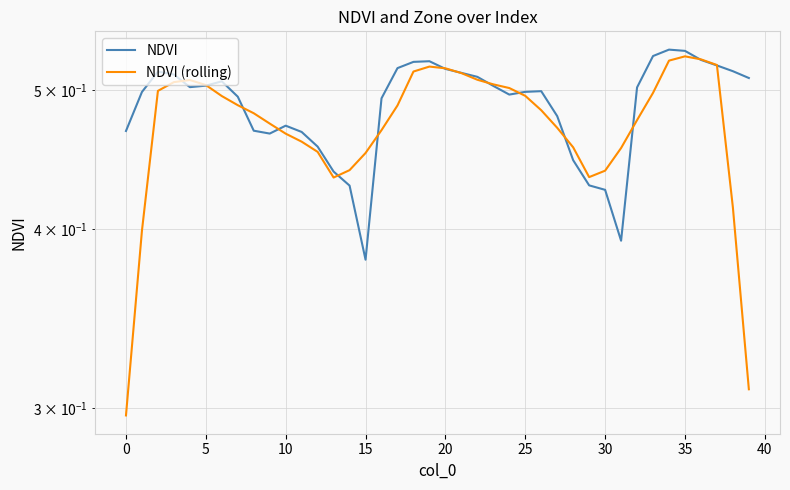

What are all the series names shown in the legend?

NDVI, NDVI (rolling)